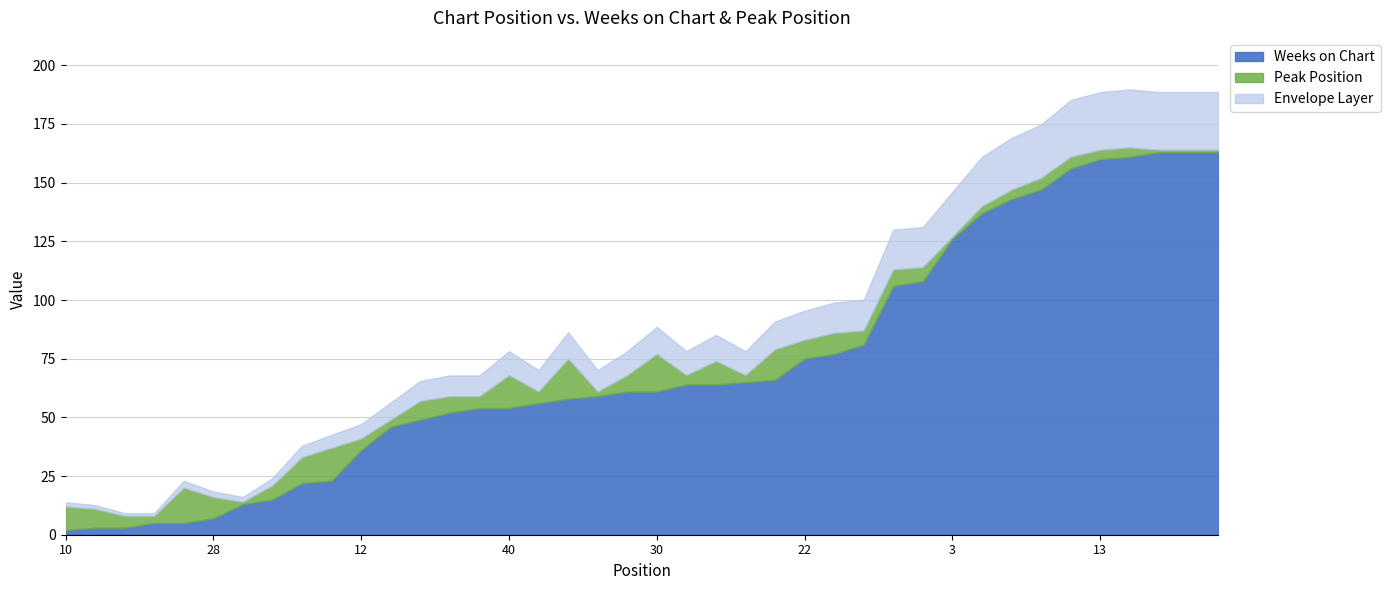

Which series has the largest total across all categories?

Weeks on Chart